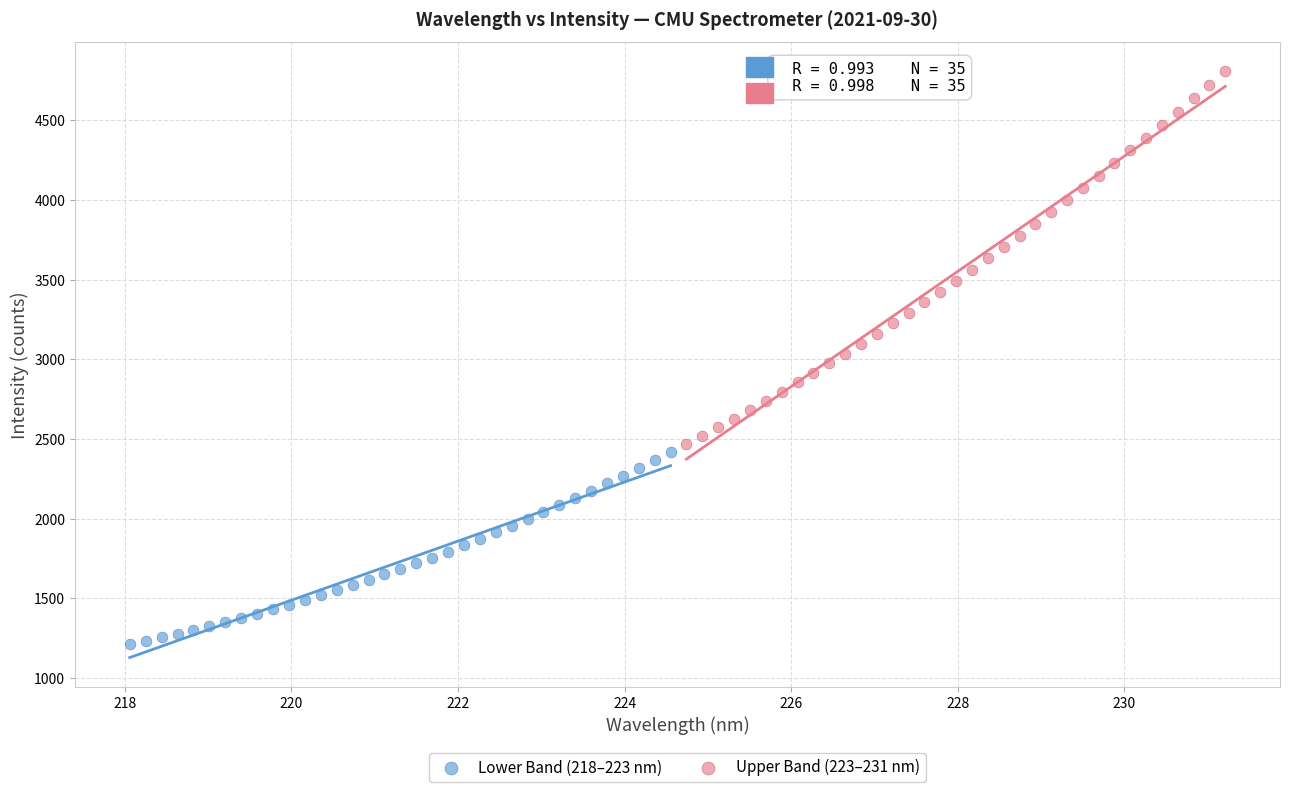

Which series reaches the minimum Y coordinate?

Lower Band (218–223 nm)